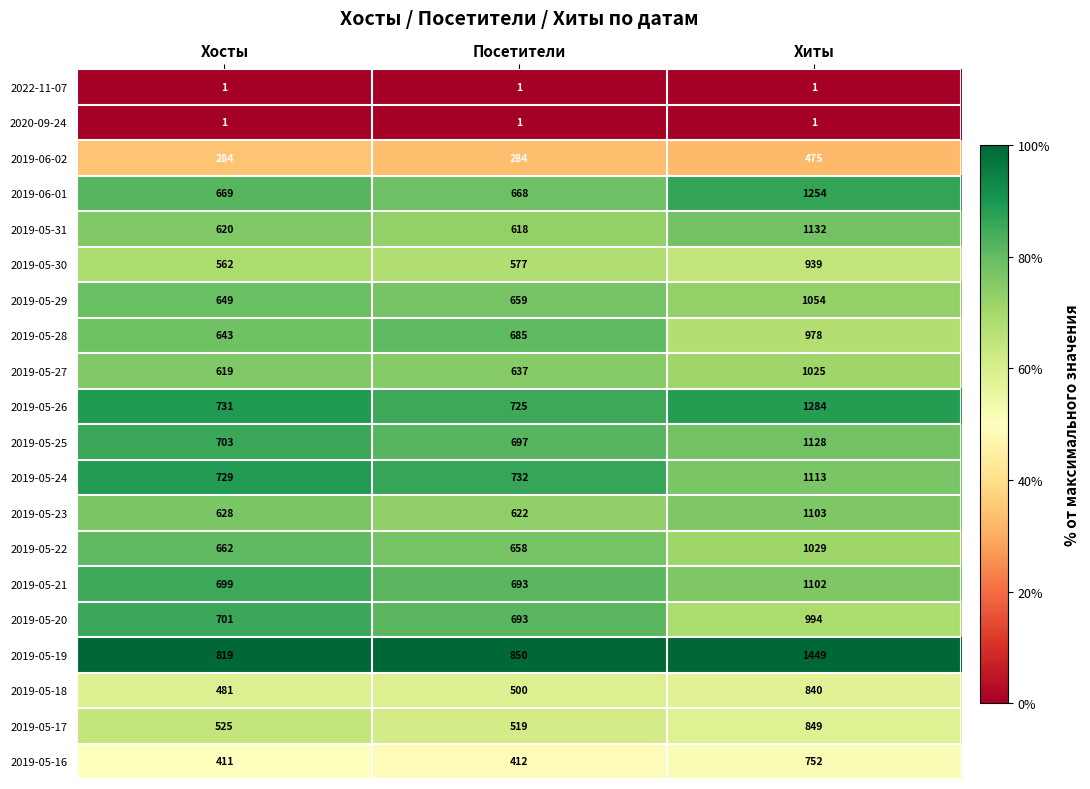

What is the spread (max minus min) of values at Хиты?

1448